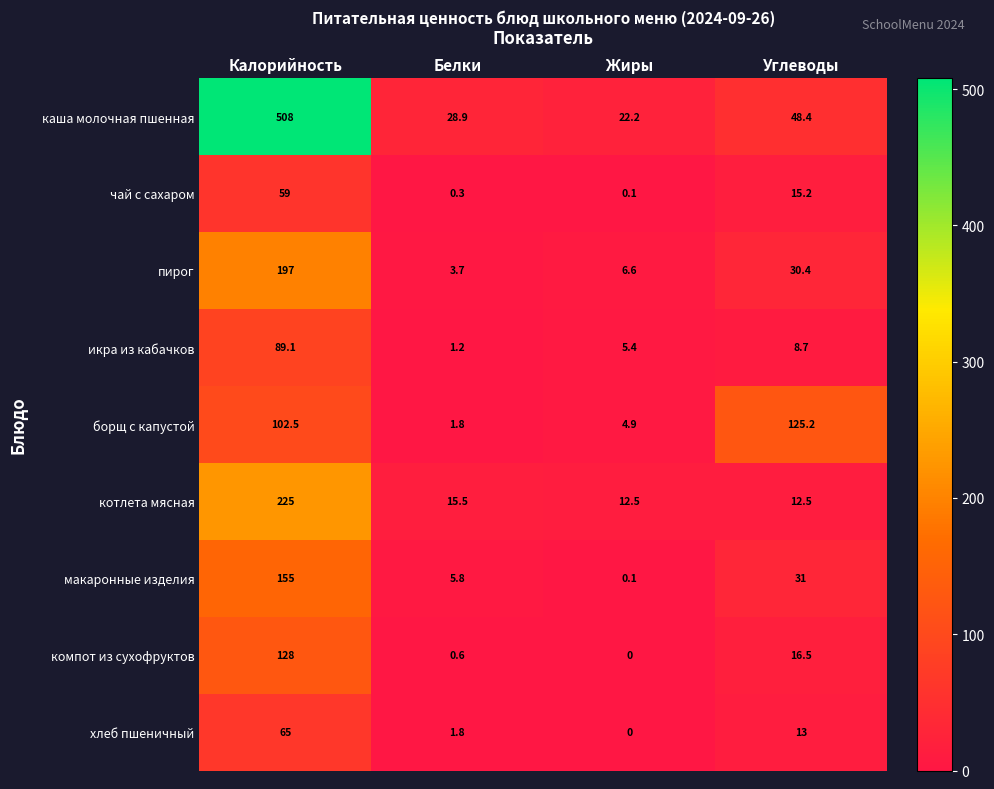

Is it true that икра из кабачков equals 8.7 at Углеводы?

True